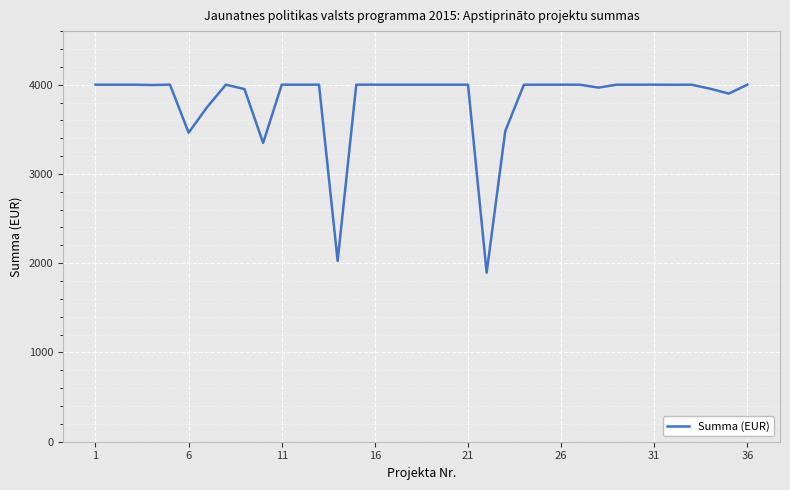

What is the difference between the maximum and minimum values?

2105.8